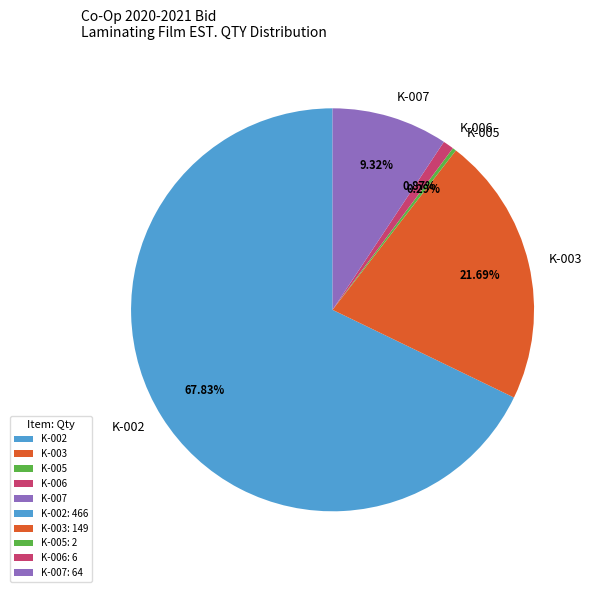

Approximately how many times larger is the value at K-003 compared to K-002?

0.3